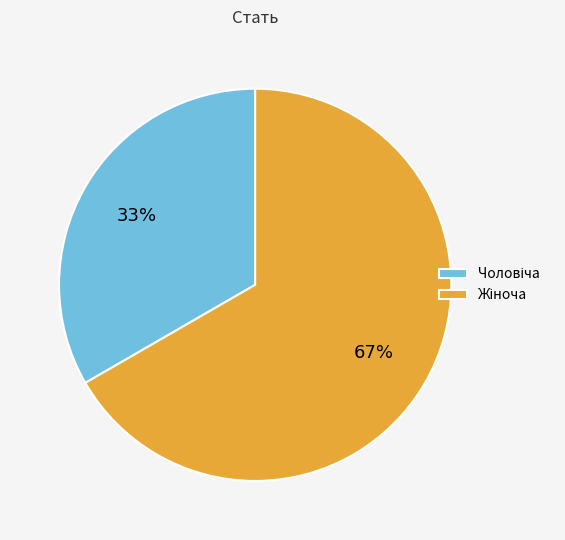

To the nearest percent, what is the average slice percentage?

50%